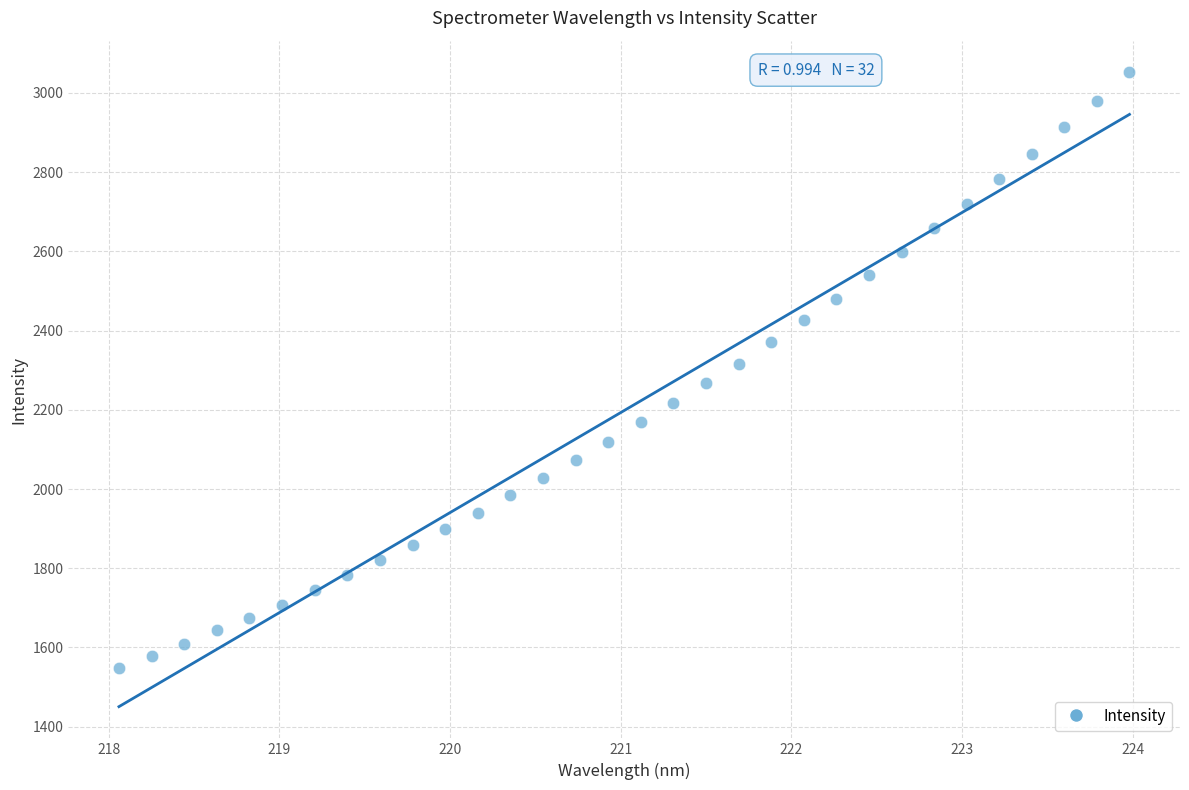

What is the range of Y values (max minus min)?

1503.2